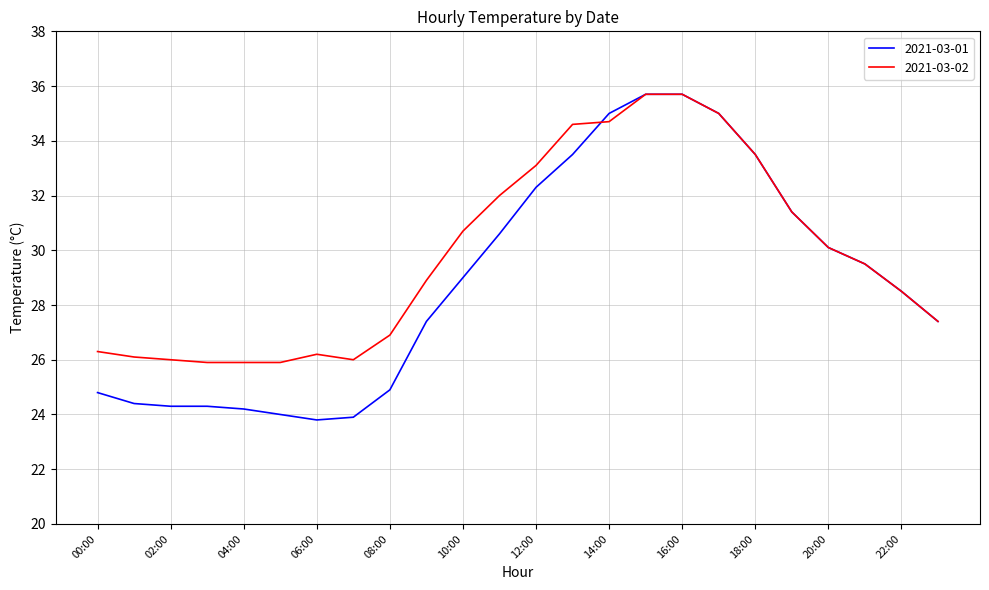

What is the highest value of the 2021-03-02 series?

35.7